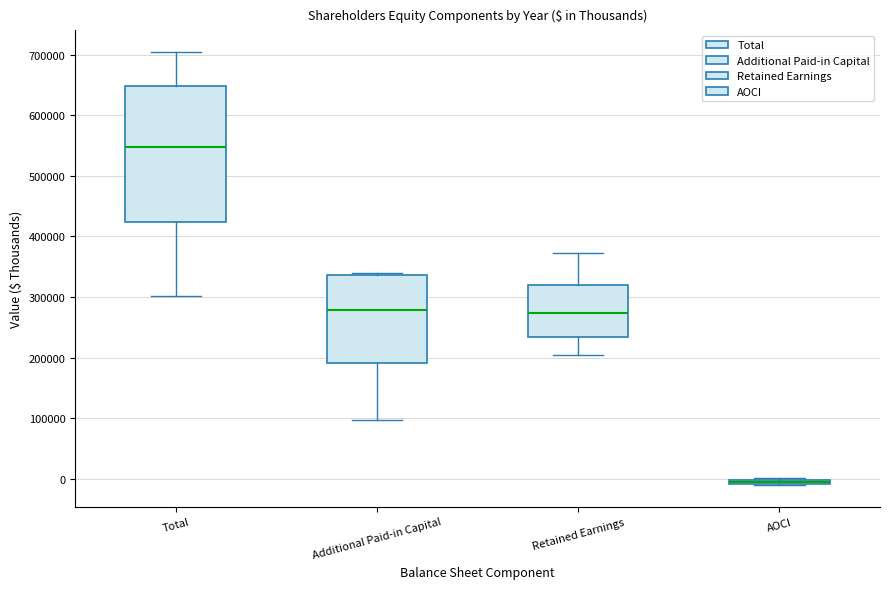

Which box's median line is the lowest?

AOCI